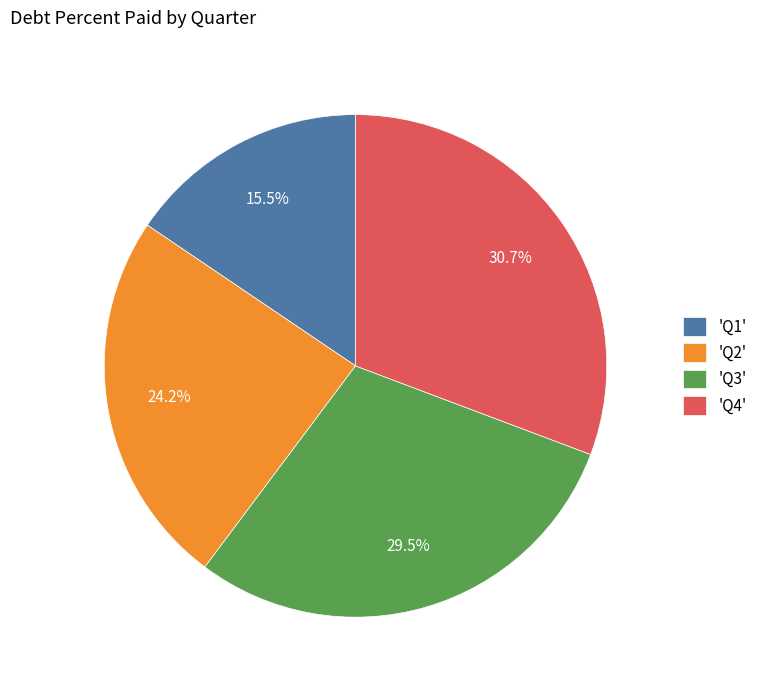

Do 'Q1' and 'Q2' together represent more than half of the pie?

No